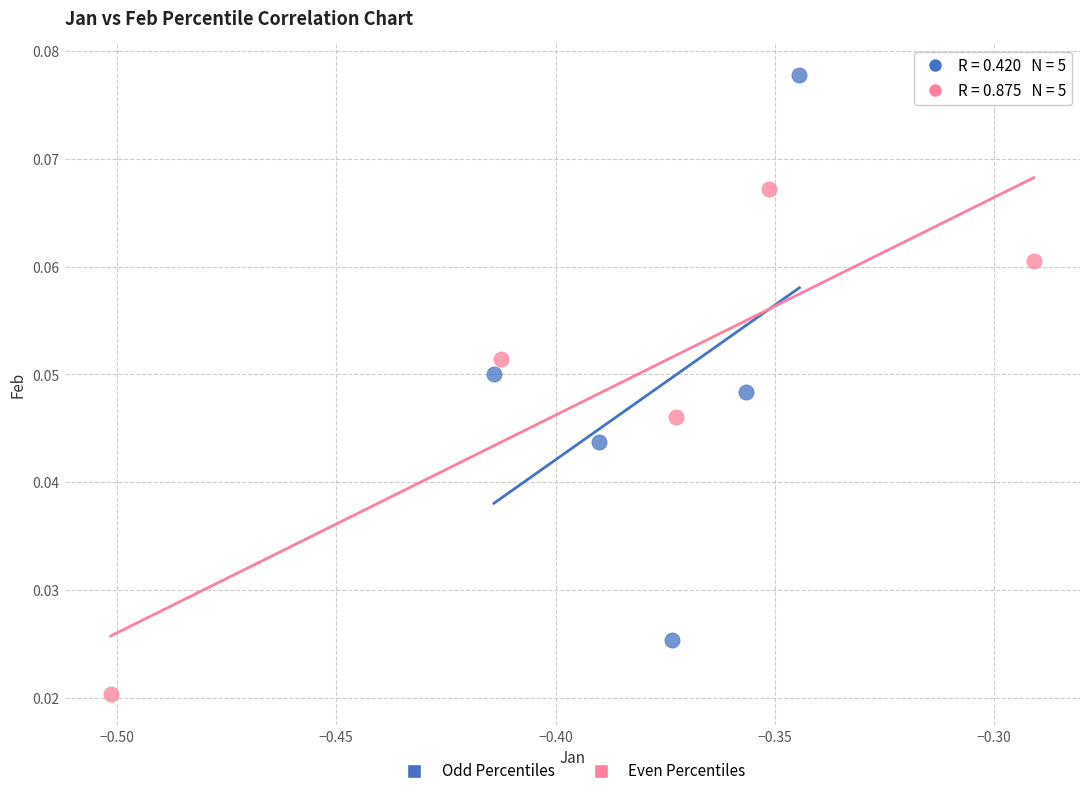

What are all the series names shown in the legend?

Odd Percentiles, Even Percentiles